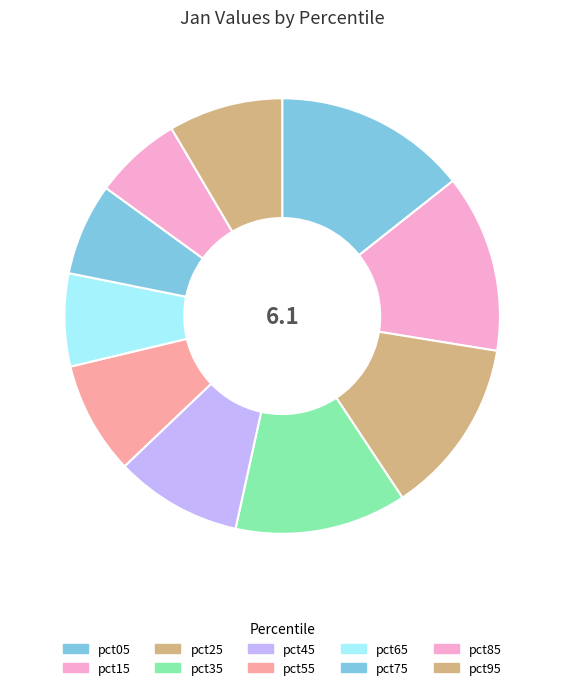

Is there any slice that represents more than half of the pie?

No